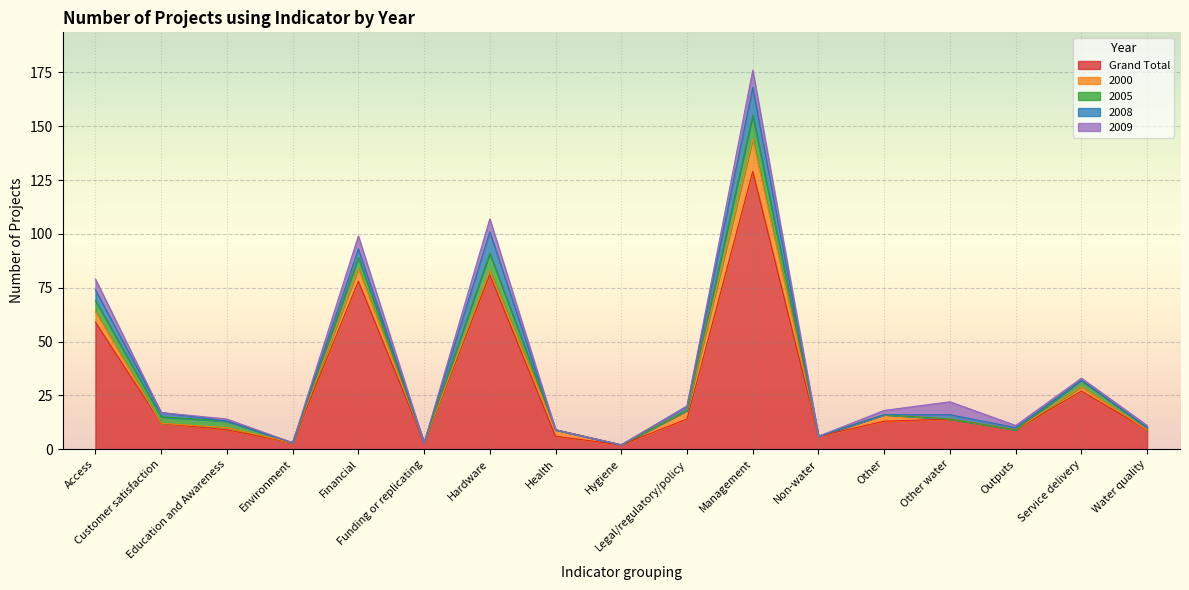

What is the spread (max minus min) of values at Other?

13